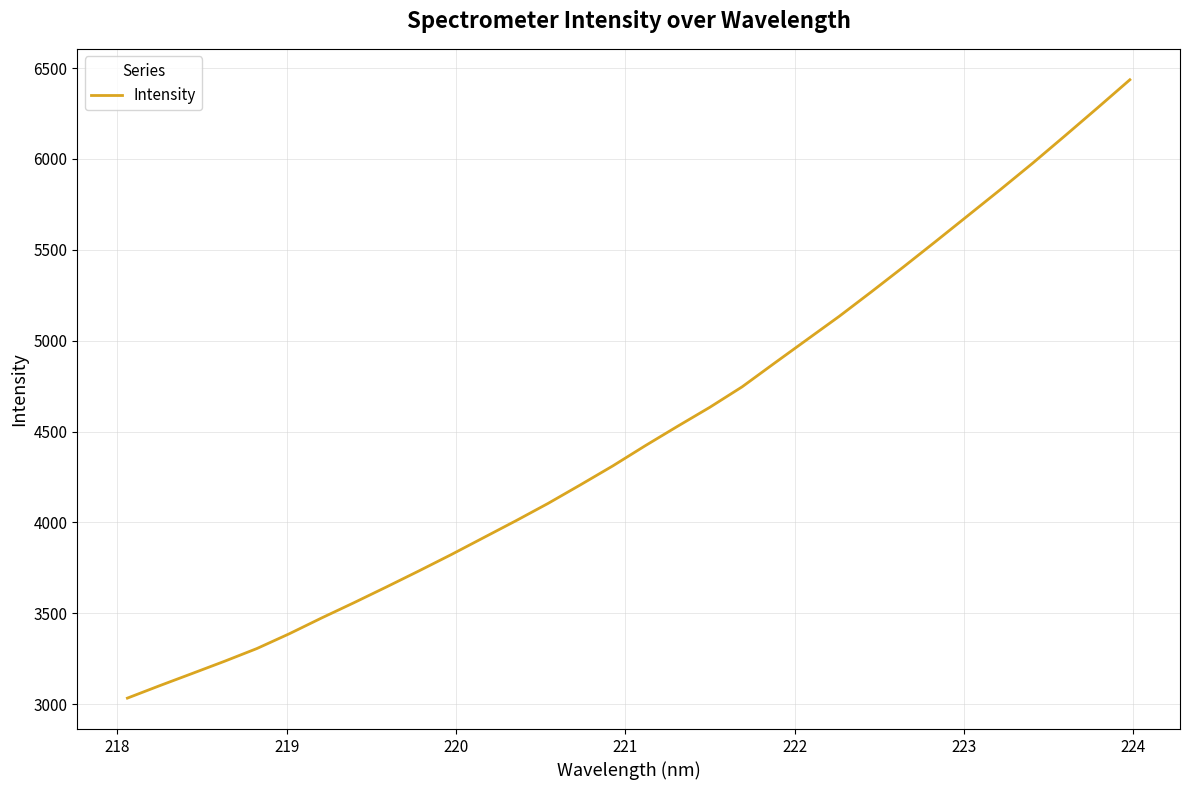

Count the number of categories in the chart.

32